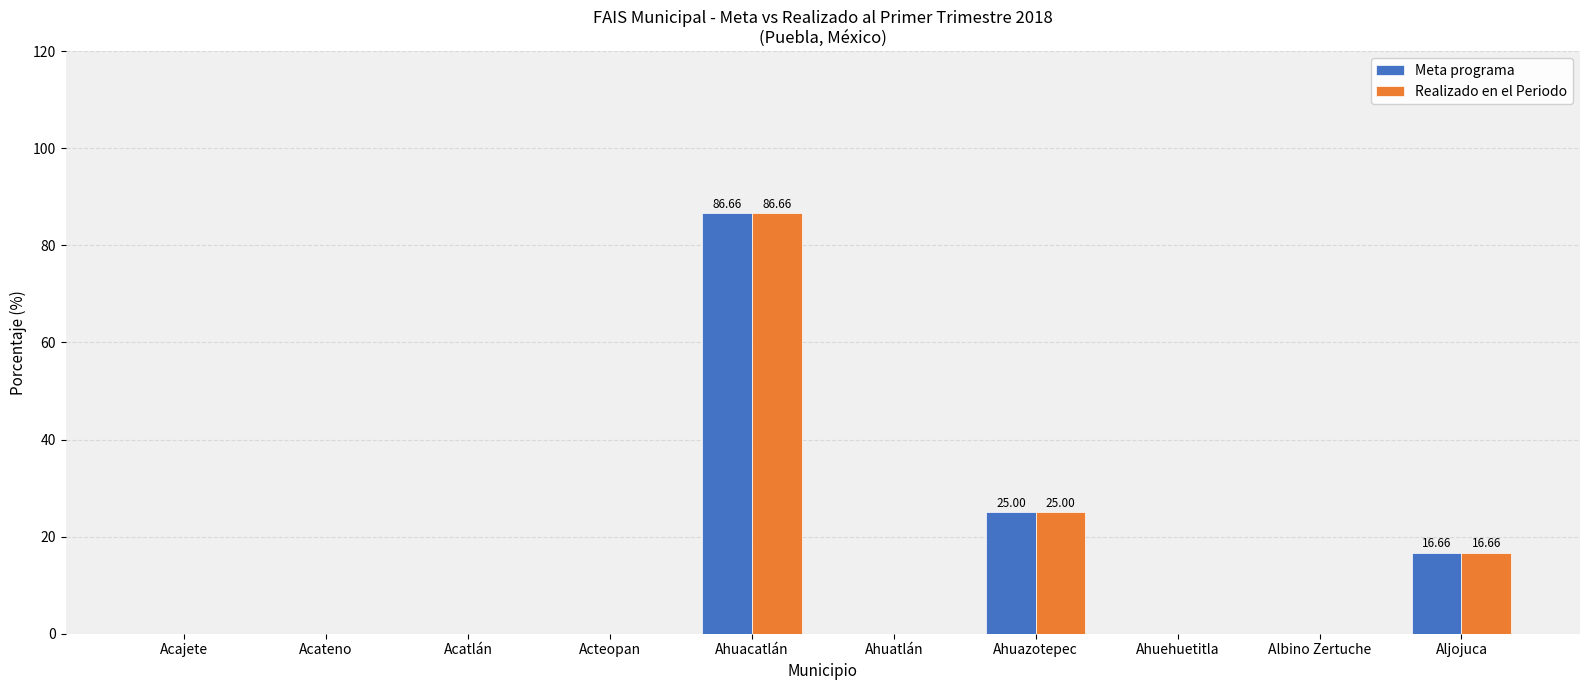

At which category does the chart reach its peak across all series?

Ahuacatlán